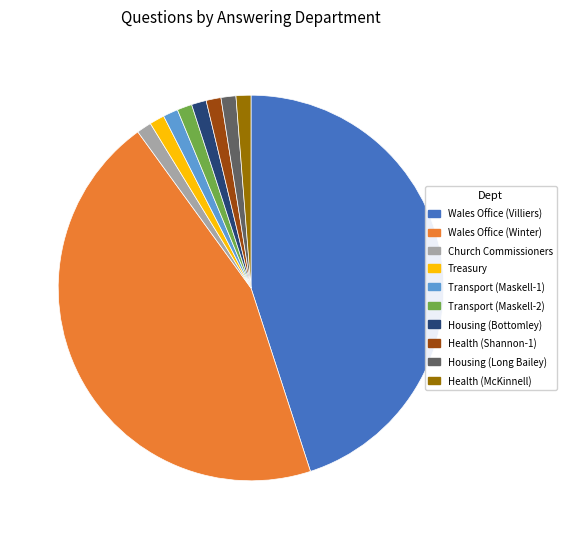

Which has a higher value, Wales Office (Villiers) or Transport (Maskell-2)?

Wales Office (Villiers)